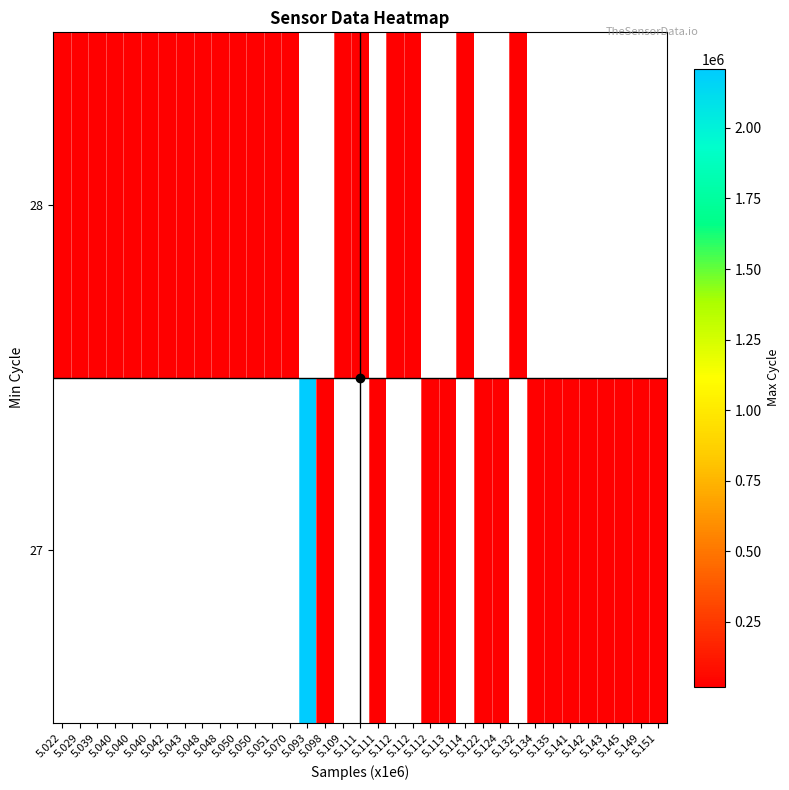

What is the minimum value shown in the chart?

19907.0